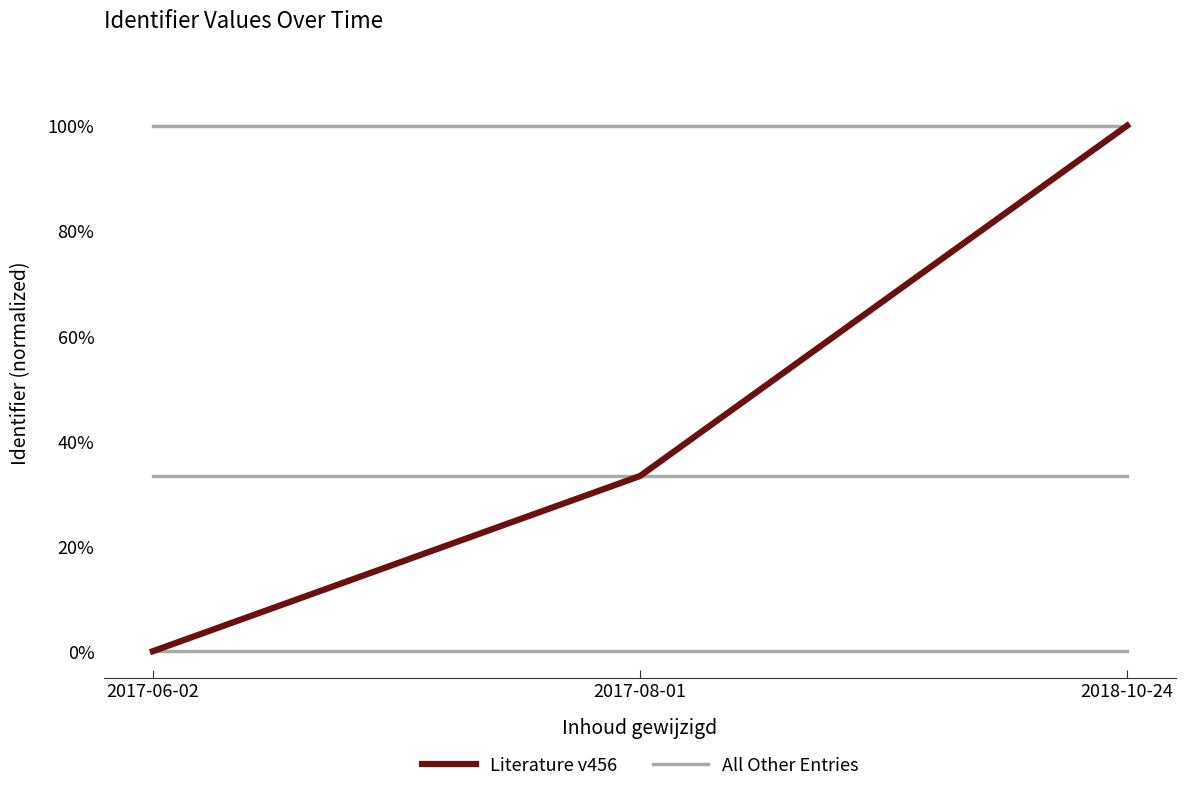

What is the difference between the maximum and minimum values in the Literature v456 series?

1.0